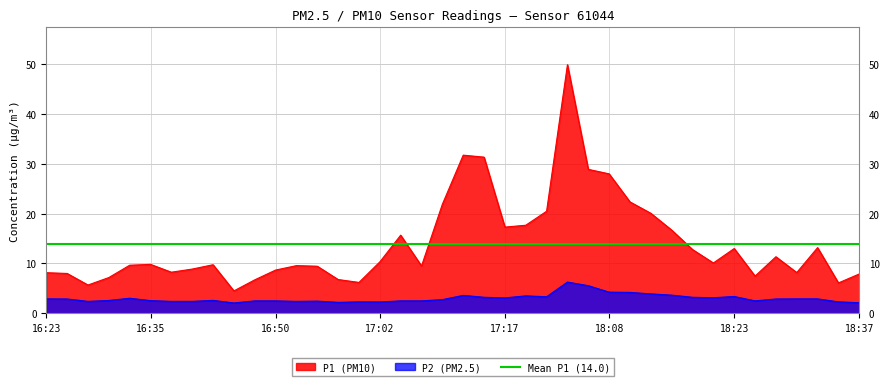

At which label does P2 reach its peak?

18:03